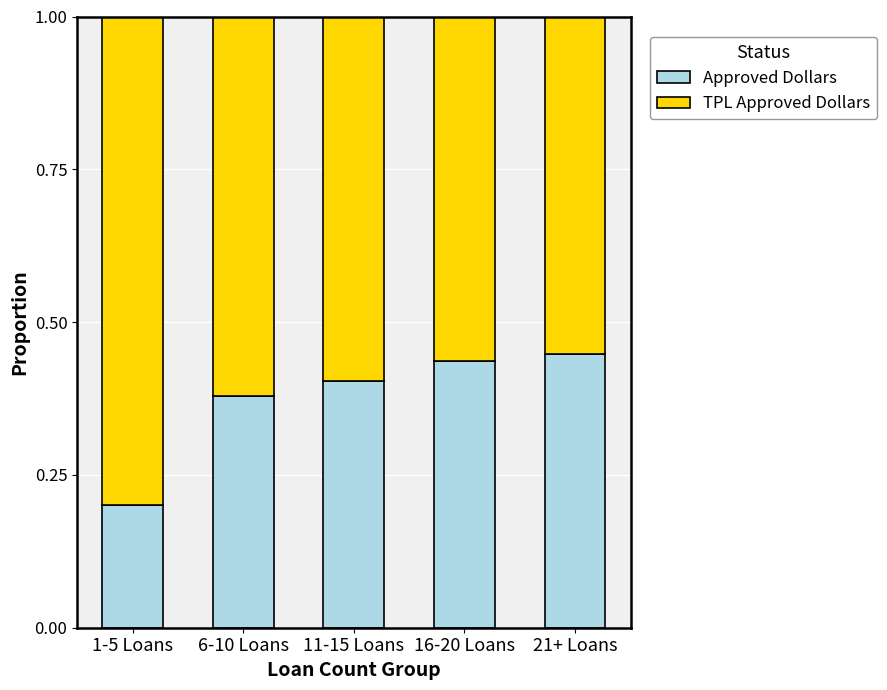

How many Approved Dollars values are between 0 and 1?

5